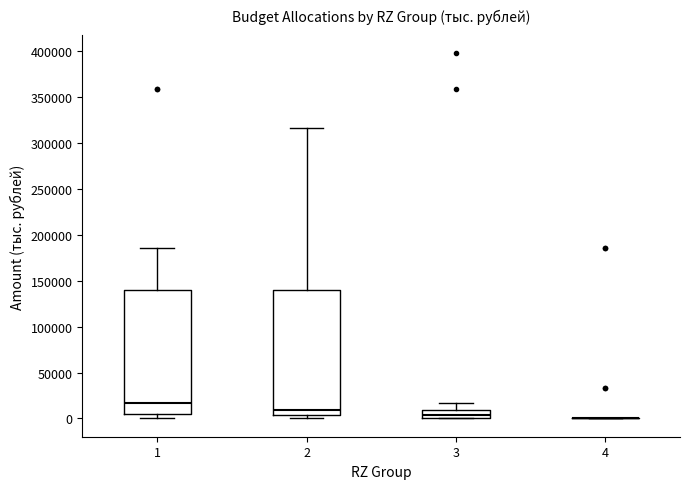

Reading left to right, read every box against the y-axis: the position of its median line, the range the box covers, and the ends of its whiskers. The values are not printed on the chart, so give them approximately, as read against the axis.

1: median 15000, box 5000 to 140000, whiskers 0 to 185000
2: median 10000, box 5000 to 140000, whiskers 0 to 315000
3: median 5000, box 0 to 10000, whiskers 0 to 15000
4: box collapsed to a line at 0, whiskers 0 to 0